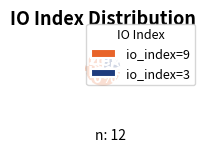

True or false: io_index=3 accounts for 31% of the total.

False